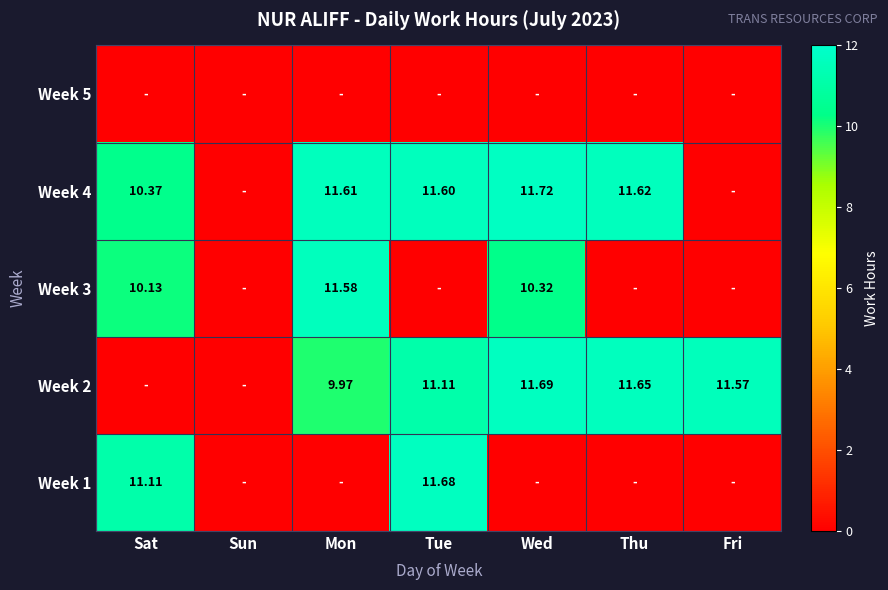

Is it true that Week 5 equals 0.0 at Wed?

True